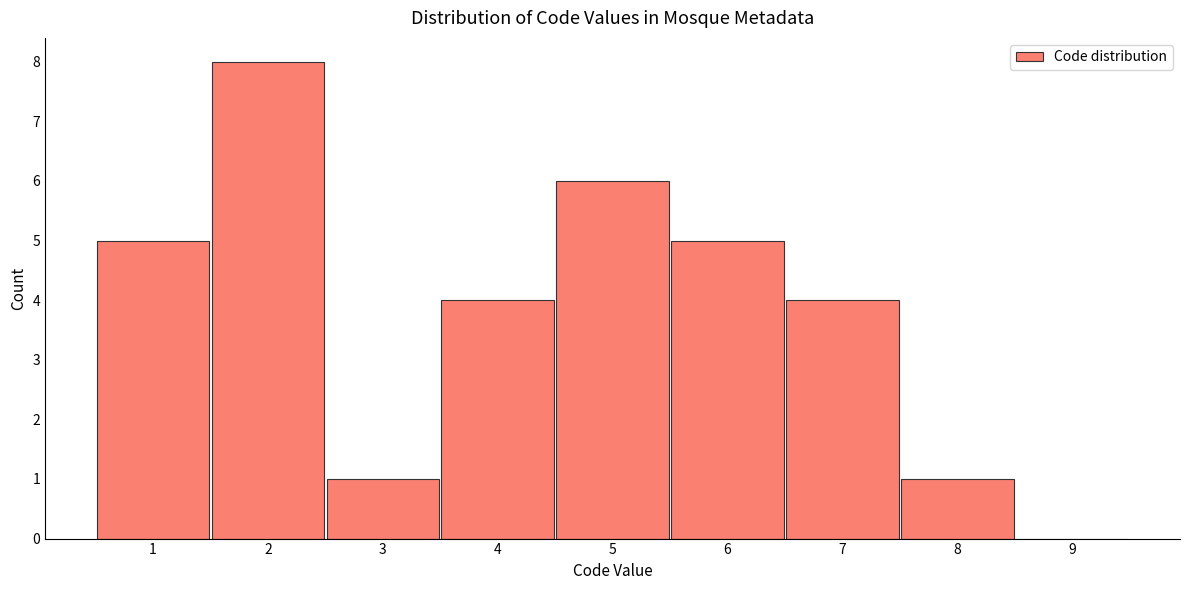

Over which range of the x-axis is the bar tallest?

1.5 to 2.5